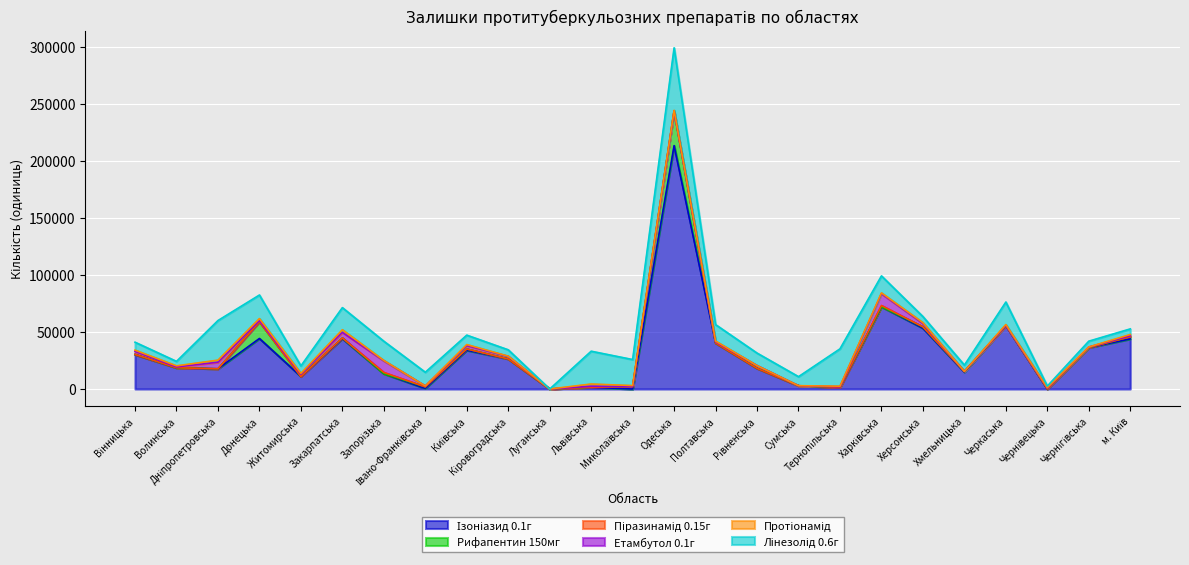

What is the difference between the Лінезолід 0.6г values at Кіровоградська and Запорізька?

11272